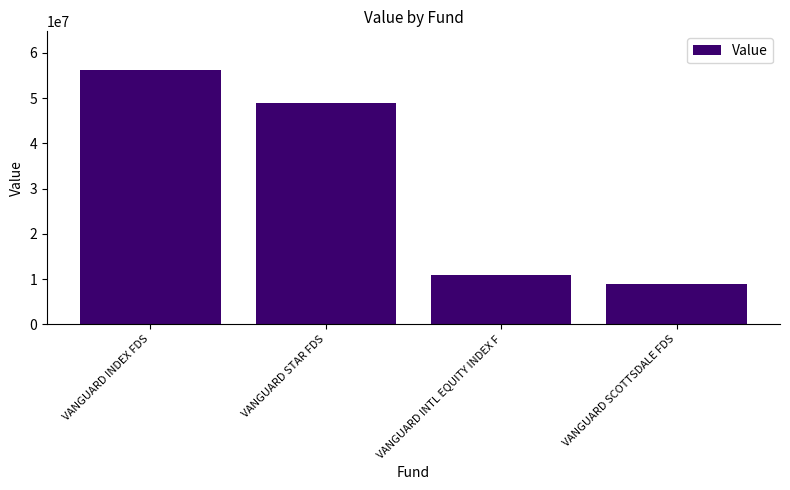

What is the maximum value shown in the chart?

56331132